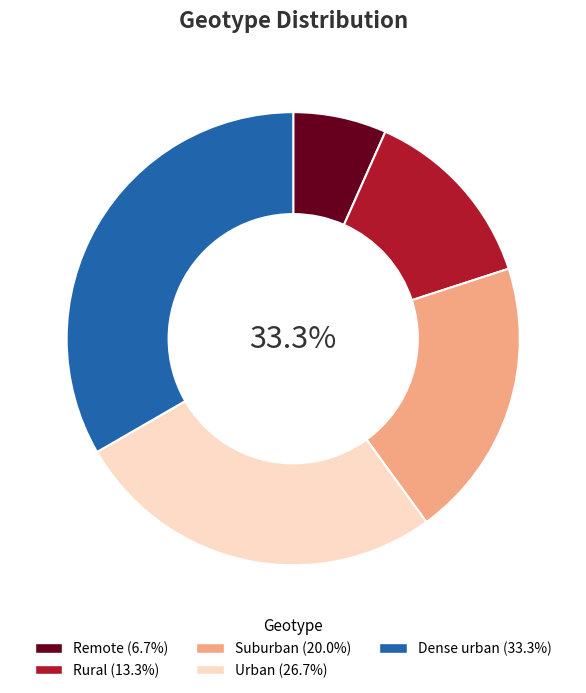

What is the ratio of the value at Suburban to the value at Remote?

3.0